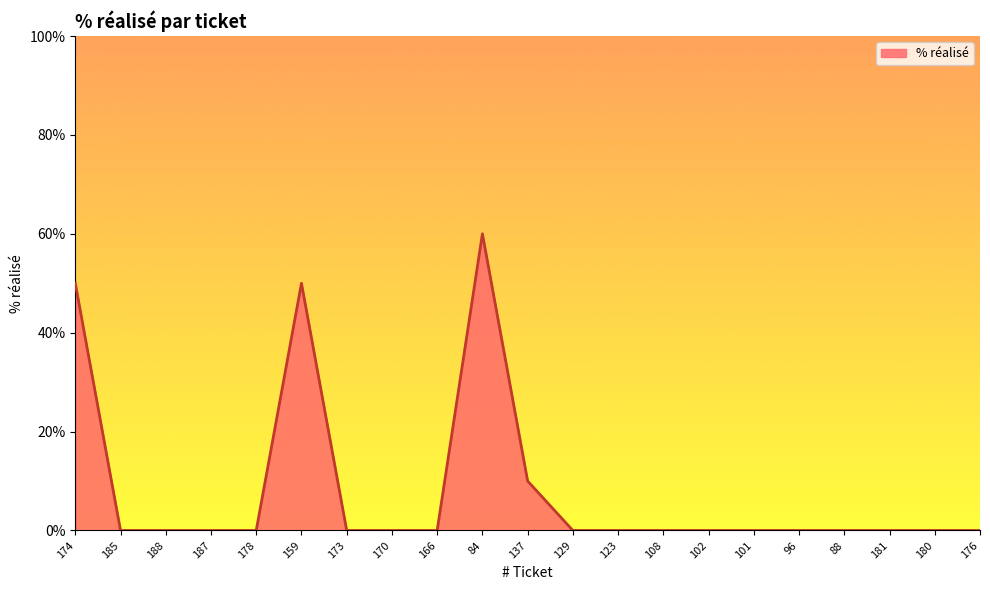

Which label corresponds to the largest value in the chart?

84